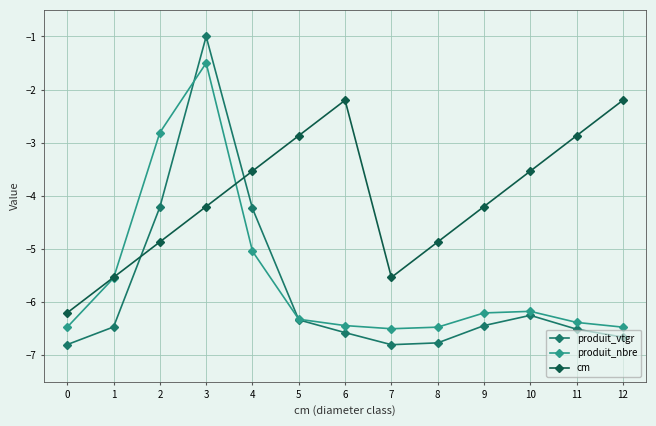

At which category does the chart reach its peak across all series?

3